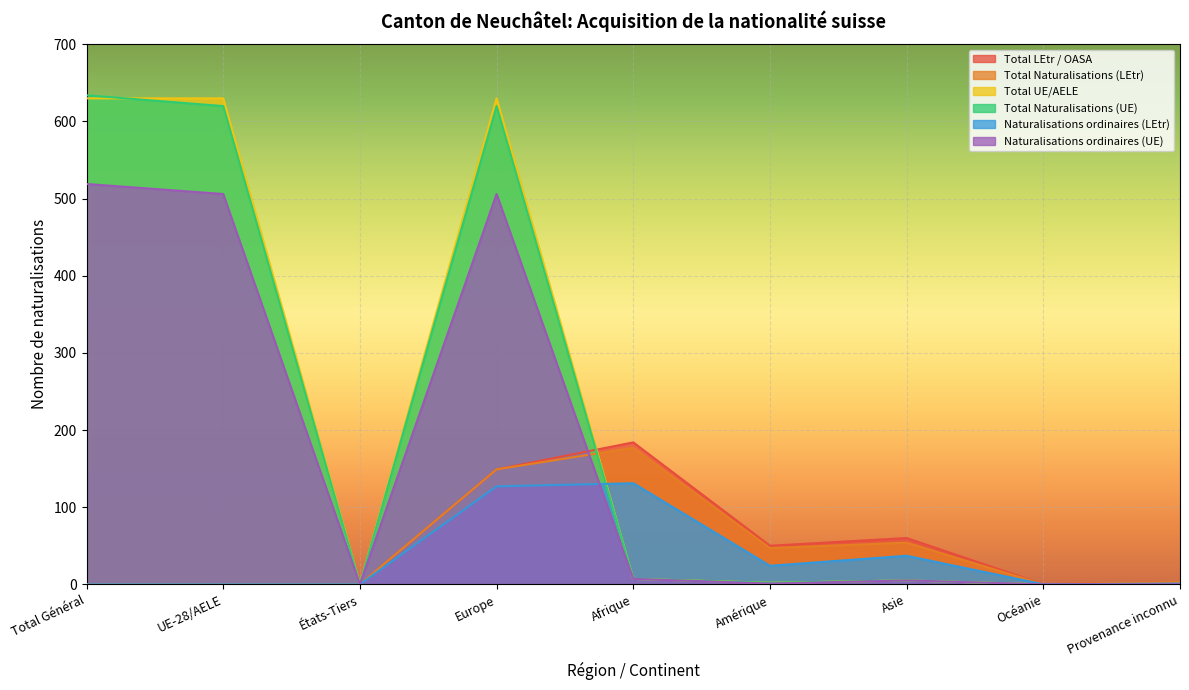

At which category does Total Naturalisations (UE) reach its first local peak?

Europe